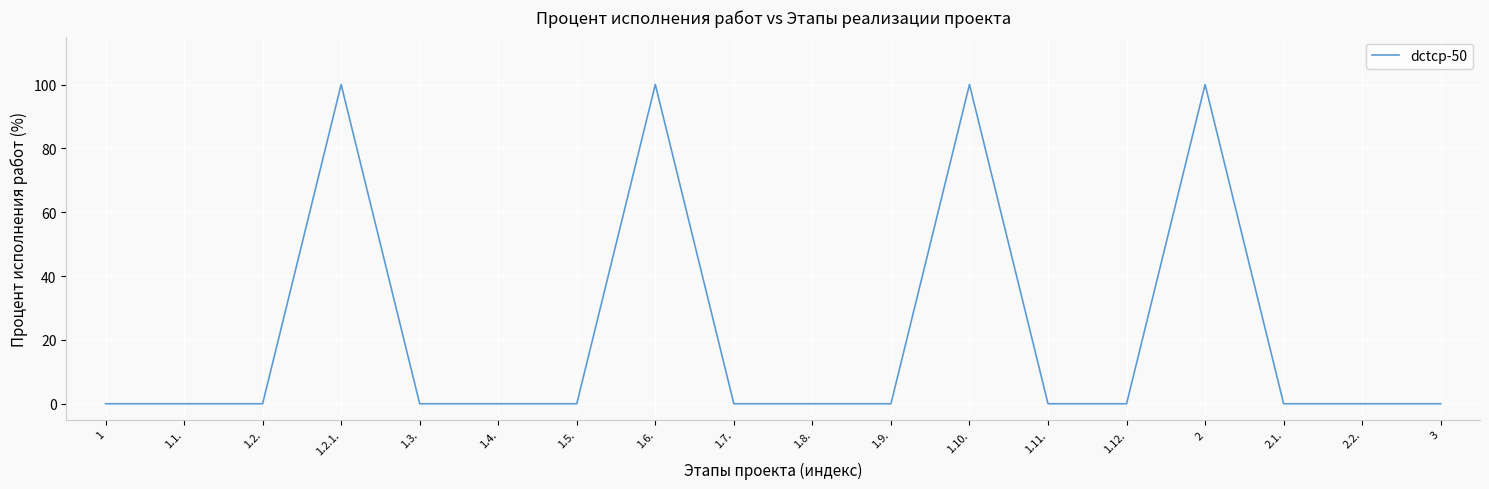

What is the greatest value displayed?

100